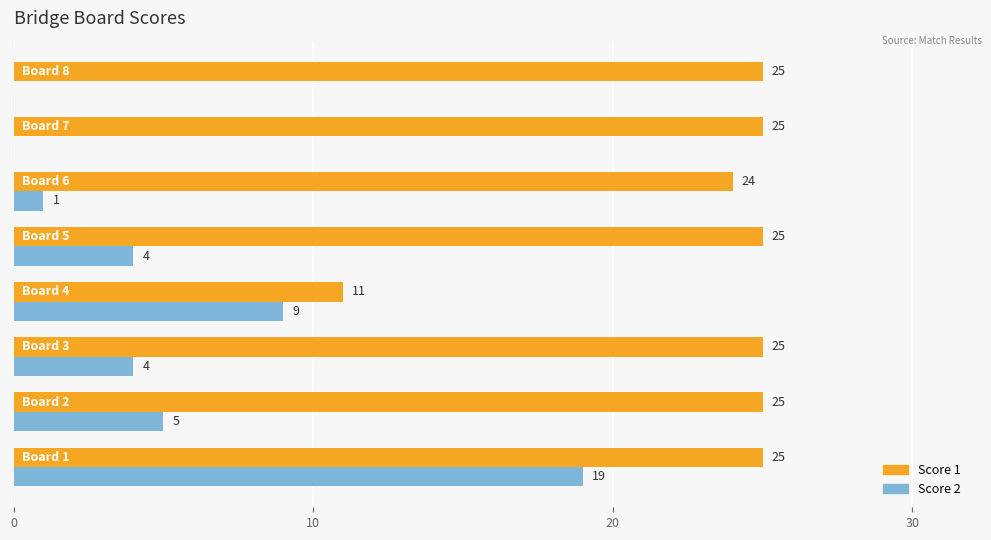

How many data points does each series have?

8